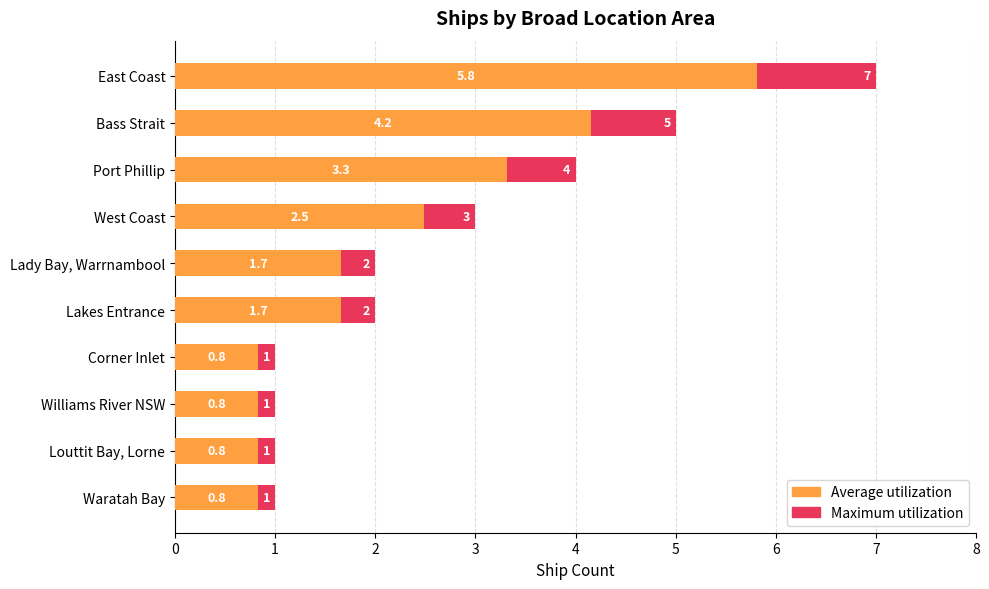

What is the total value across all series at 1?

9.2